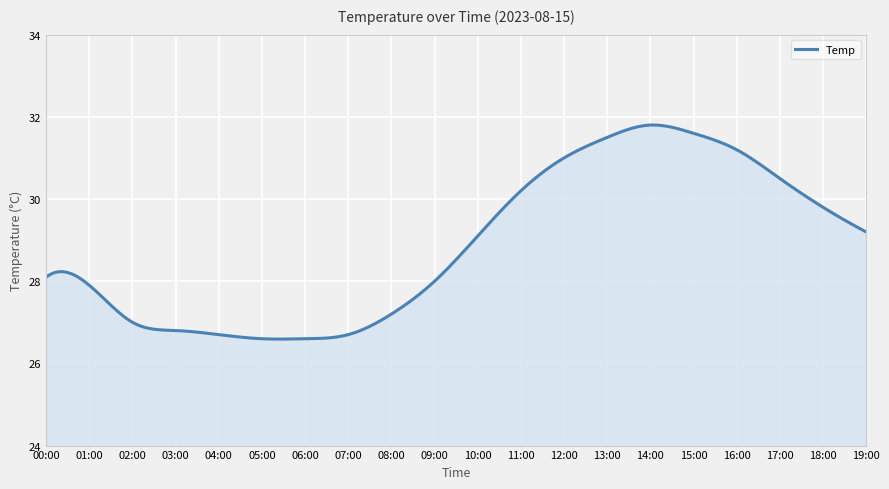

What is the smallest value displayed?

26.6